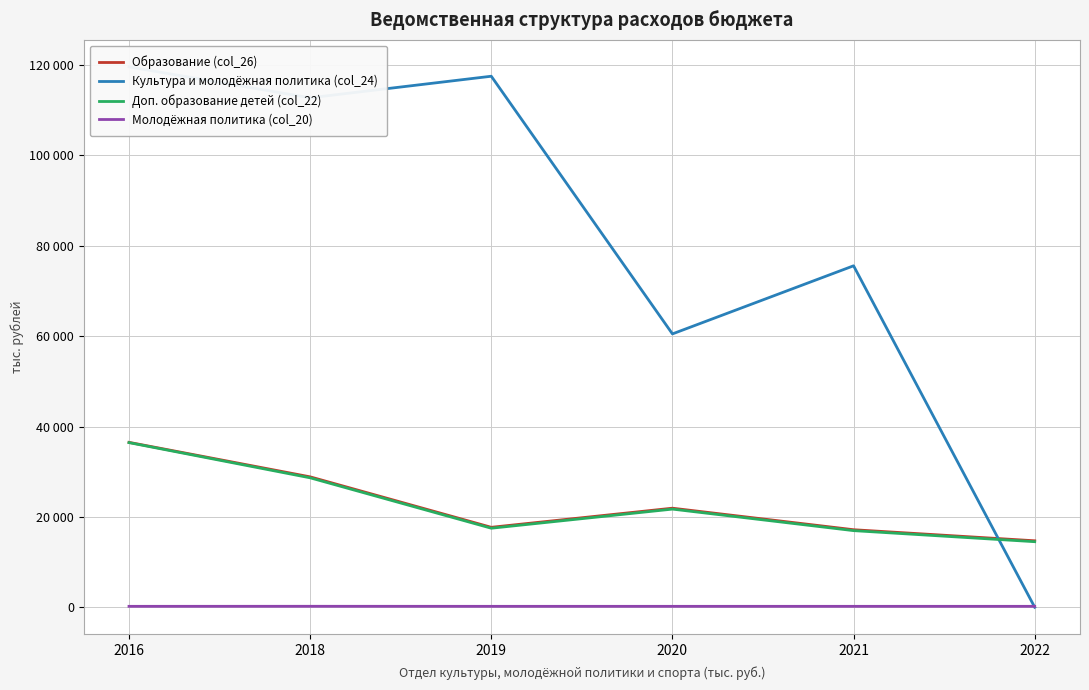

What is the sum of all Доп. образование детей (col_22) values?

135745.7